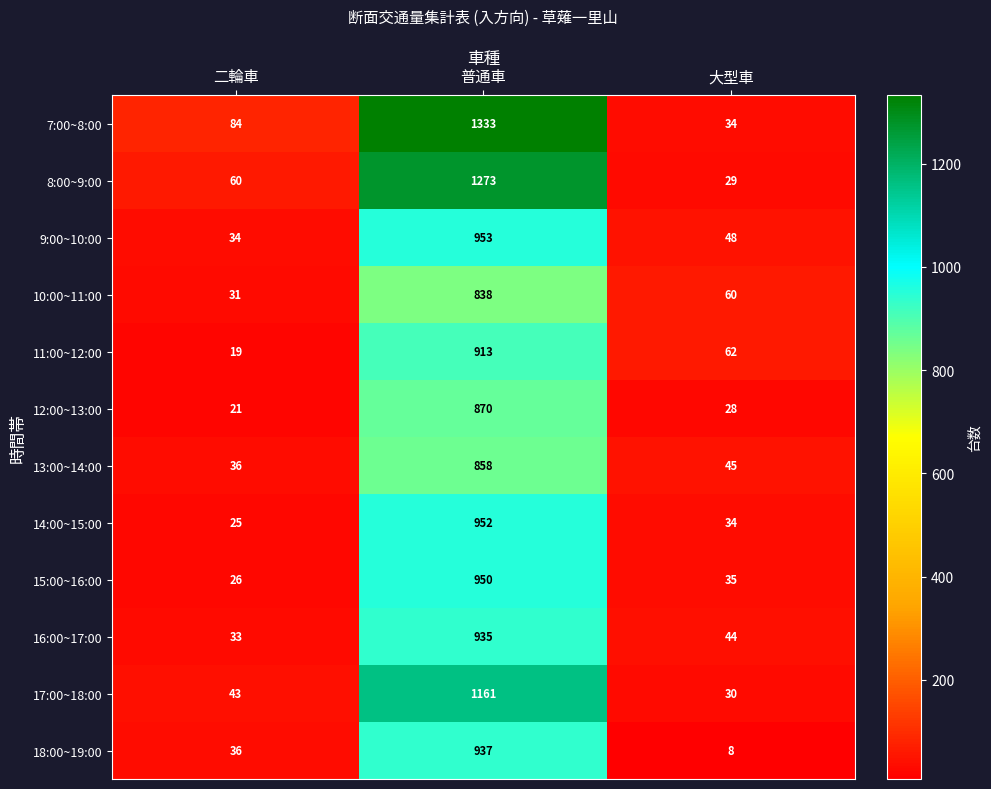

Which series has the largest range (max minus min)?

7:00~8:00